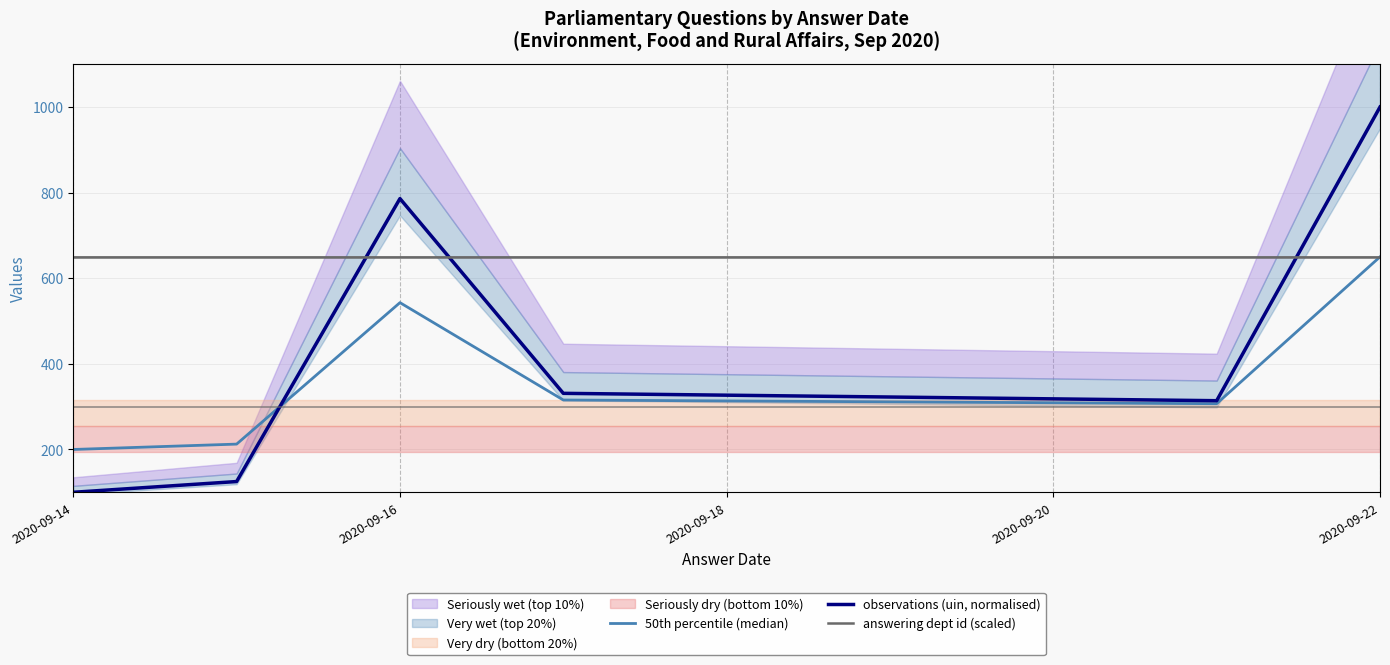

What is the difference between the maximum and second lowest values in the 50th percentile (median) series?

437.5